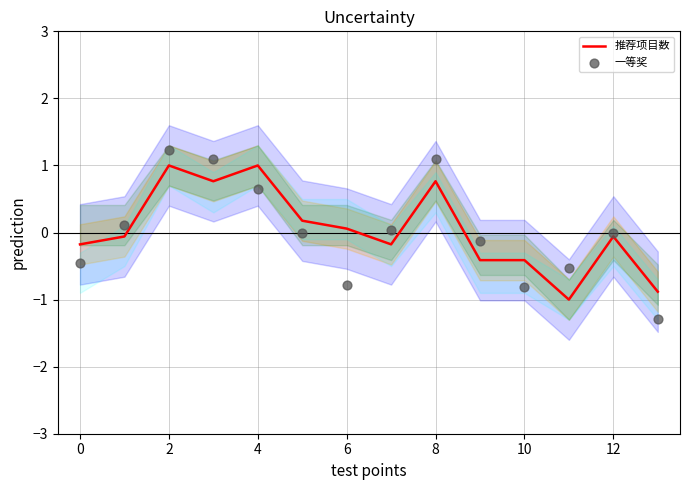

Which series has the largest total across all categories?

推荐项目数